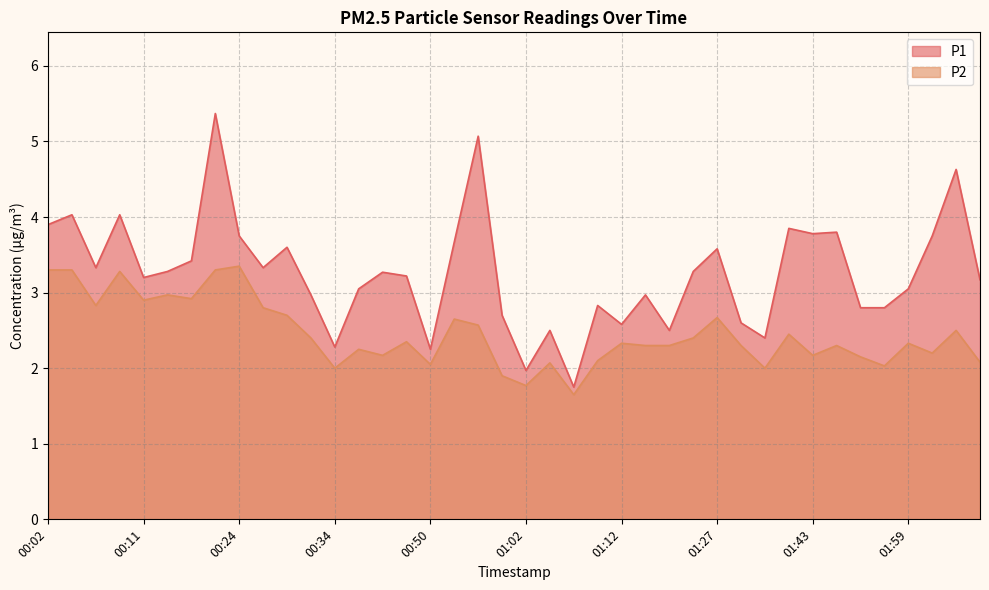

Count the number of data series in this chart.

2